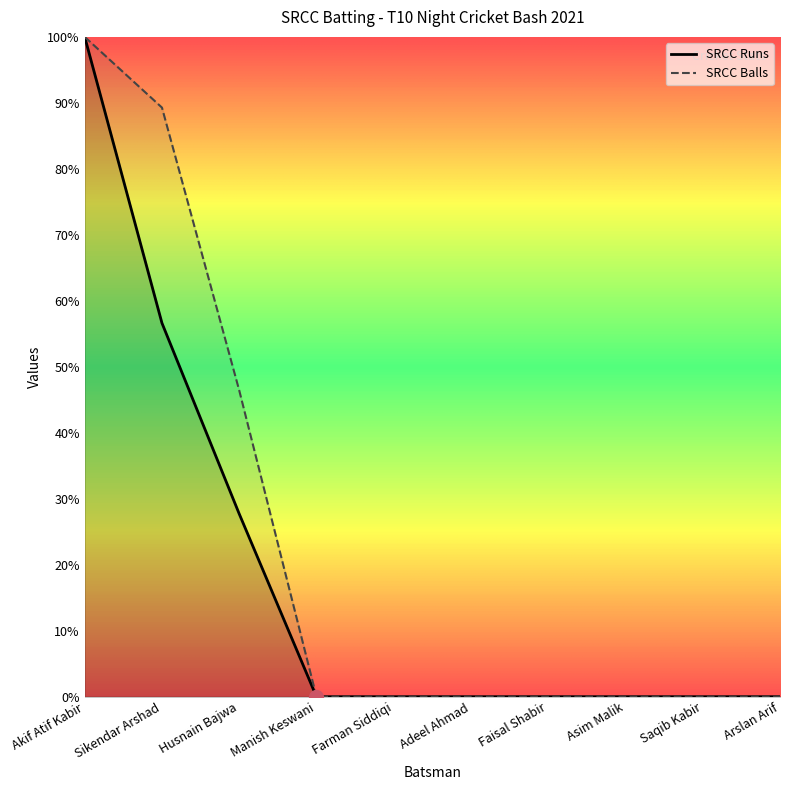

What is the label of the 7th point from the right?

Manish Keswani